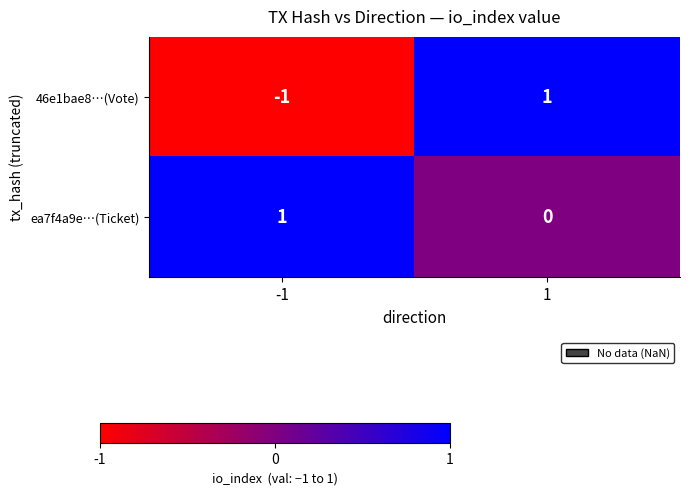

Reading right to left, extract all data points from this chart.

46e1bae8…(Vote): 1=1	-1=-1
ea7f4a9e…(Ticket): 1=0	-1=1